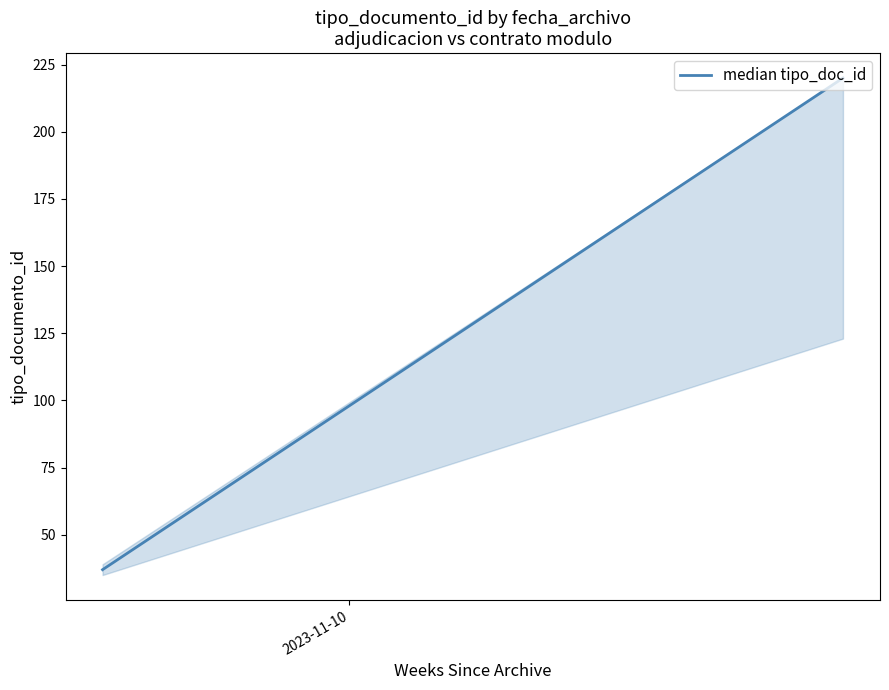

The chart shows a value of 20 at 2023-11-10. True or false?

False